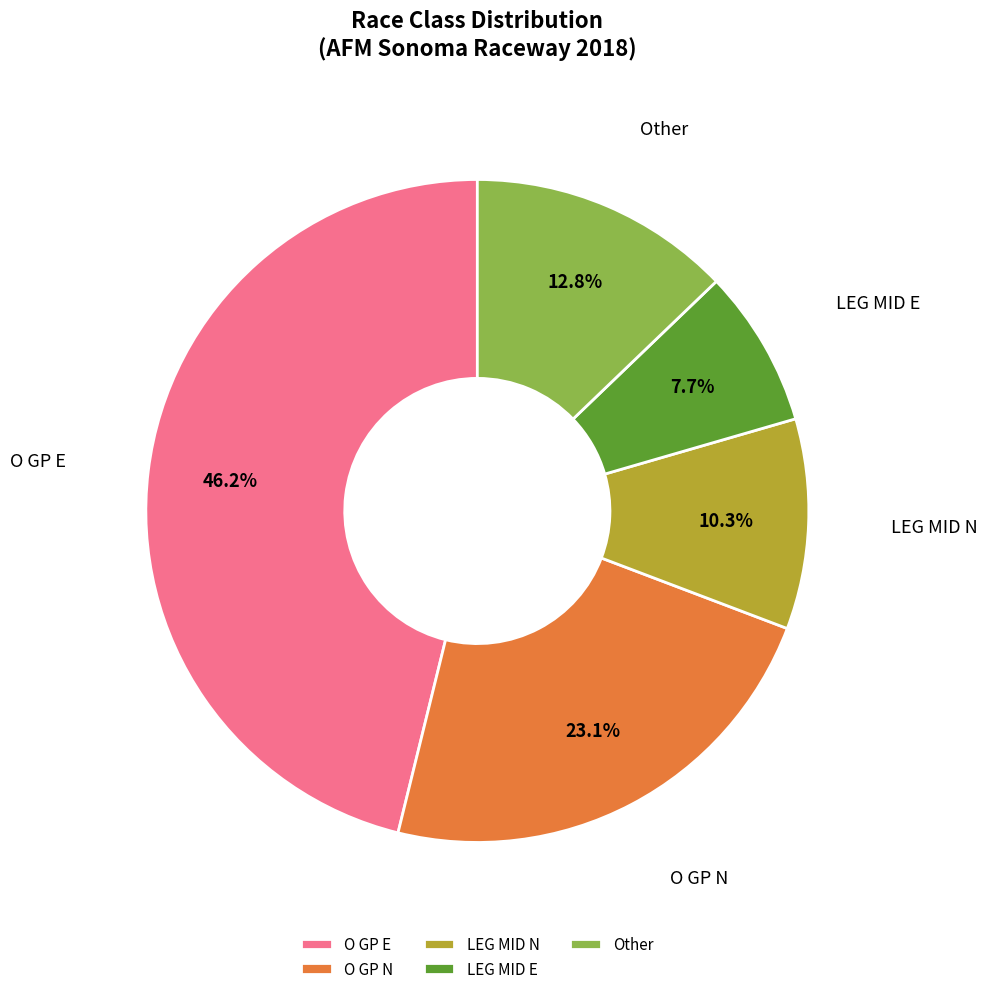

What is the largest slice in the pie chart?

O GP E